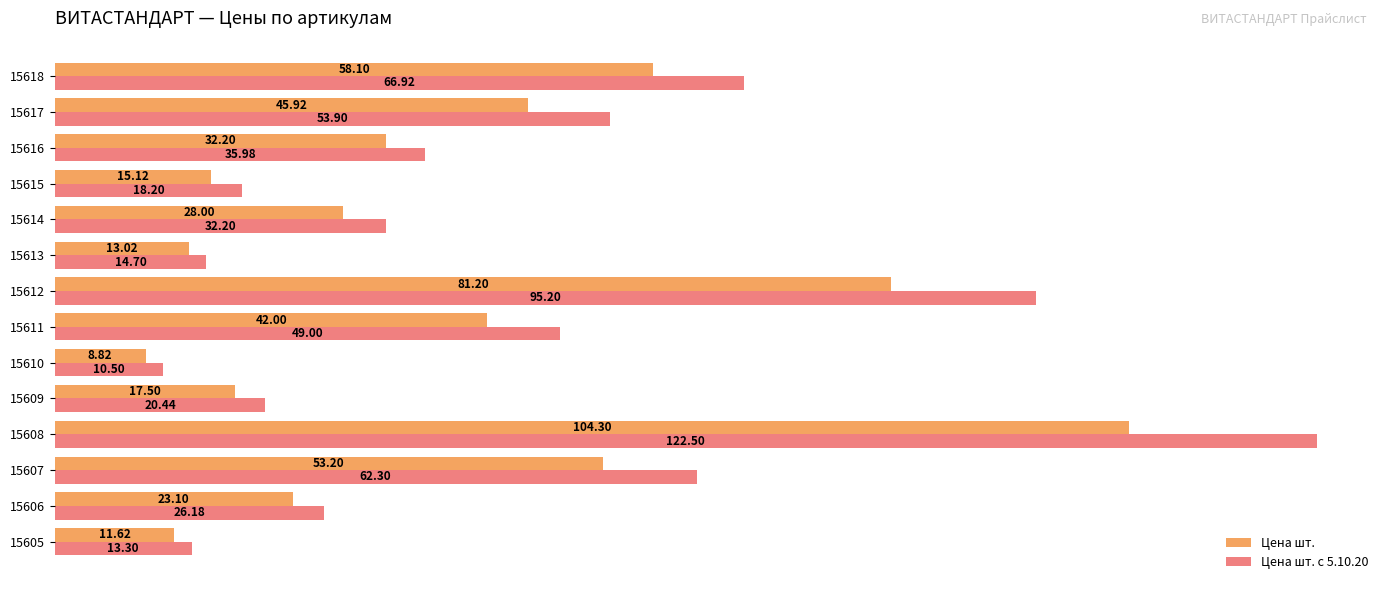

Which series has the largest range (max minus min)?

Цена шт. с 5.10.20